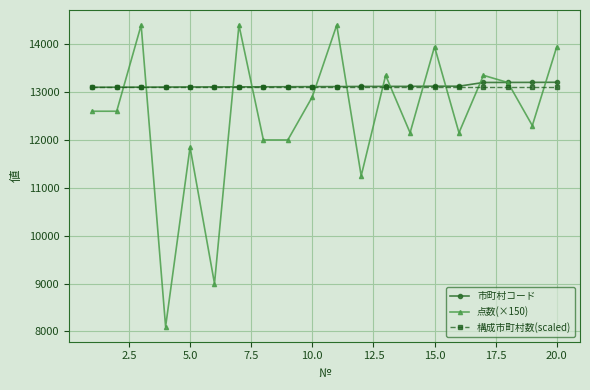

What is the average value of the 市町村コード series?

13130